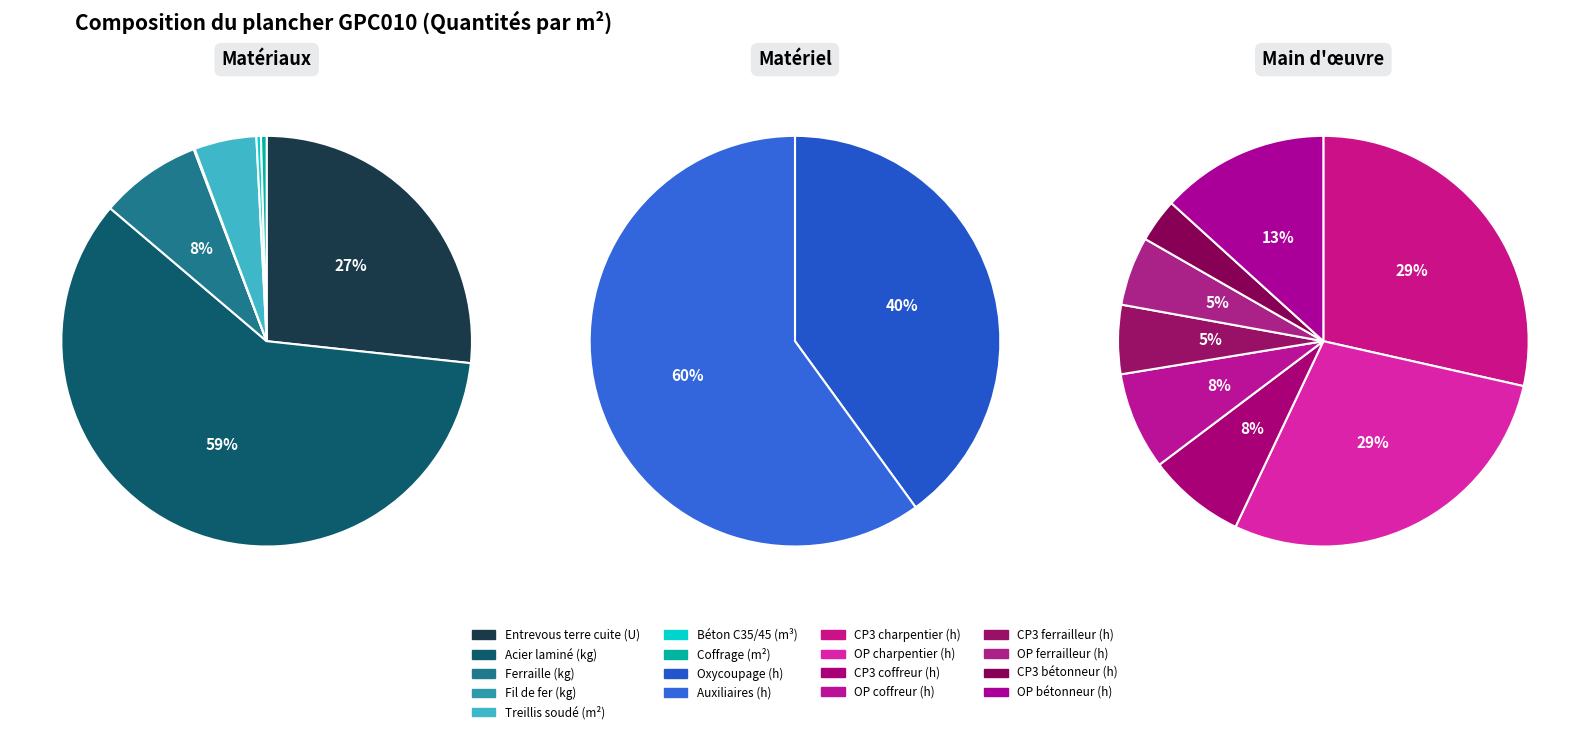

Does mt07aco050a account for over 50% of the chart?

No